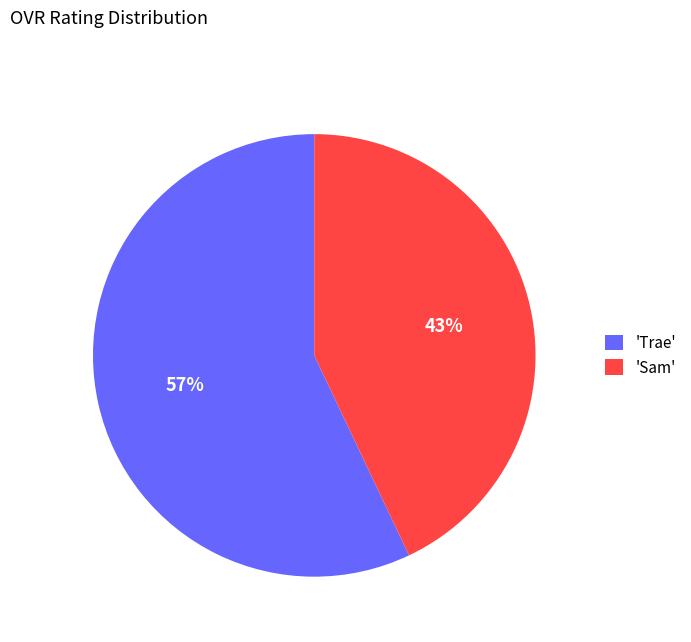

True or false: 'Trae' accounts for 57% of the total.

True